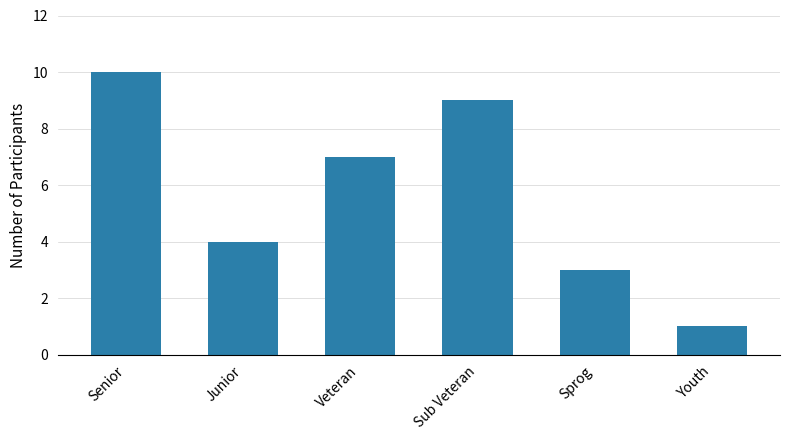

Reading left to right, list all the values displayed in this chart.

Senior=10	Junior=4	Veteran=7	Sub Veteran=9	Sprog=3	Youth=1